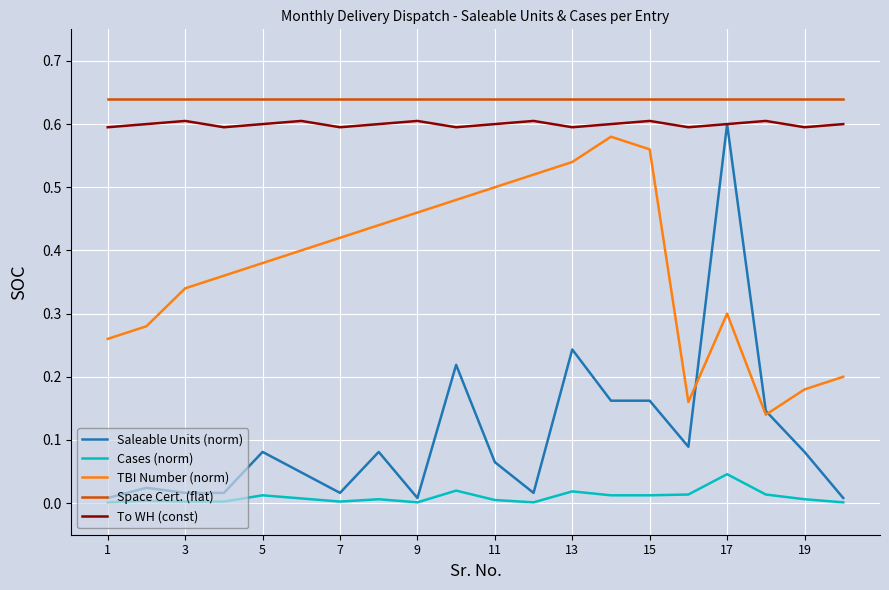

True or false: TBI Number (norm) and Cases (norm) cross at least once.

False